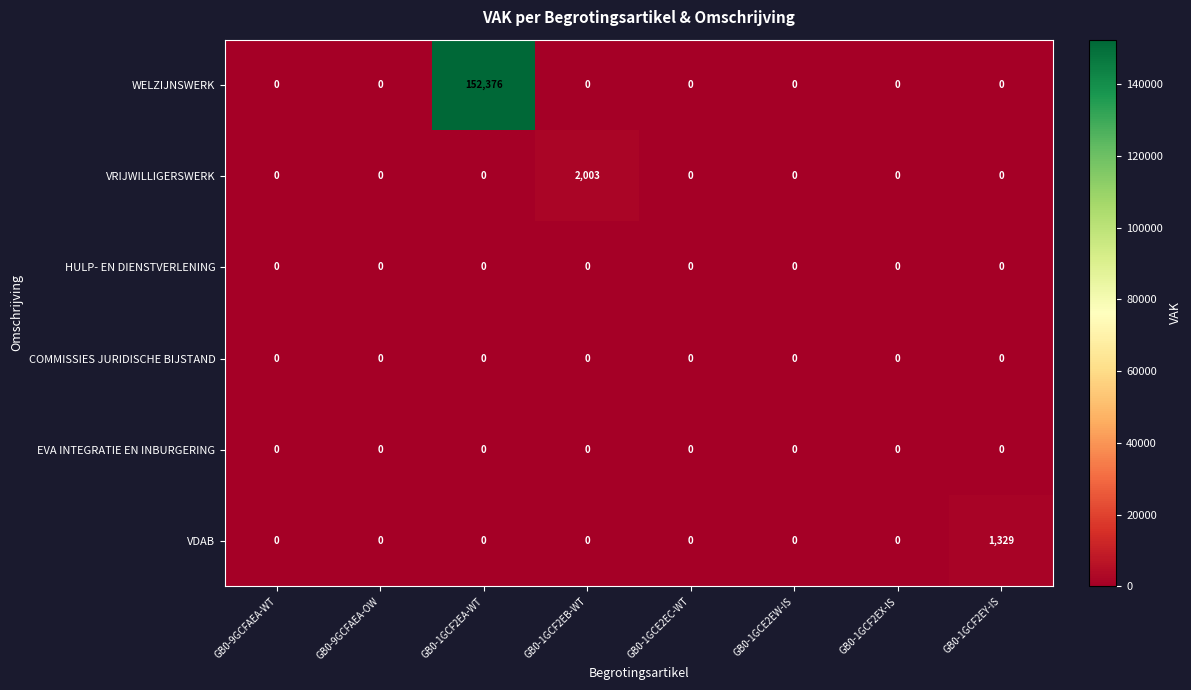

What is the sum of all VRIJWILLIGERSWERK values?

2003